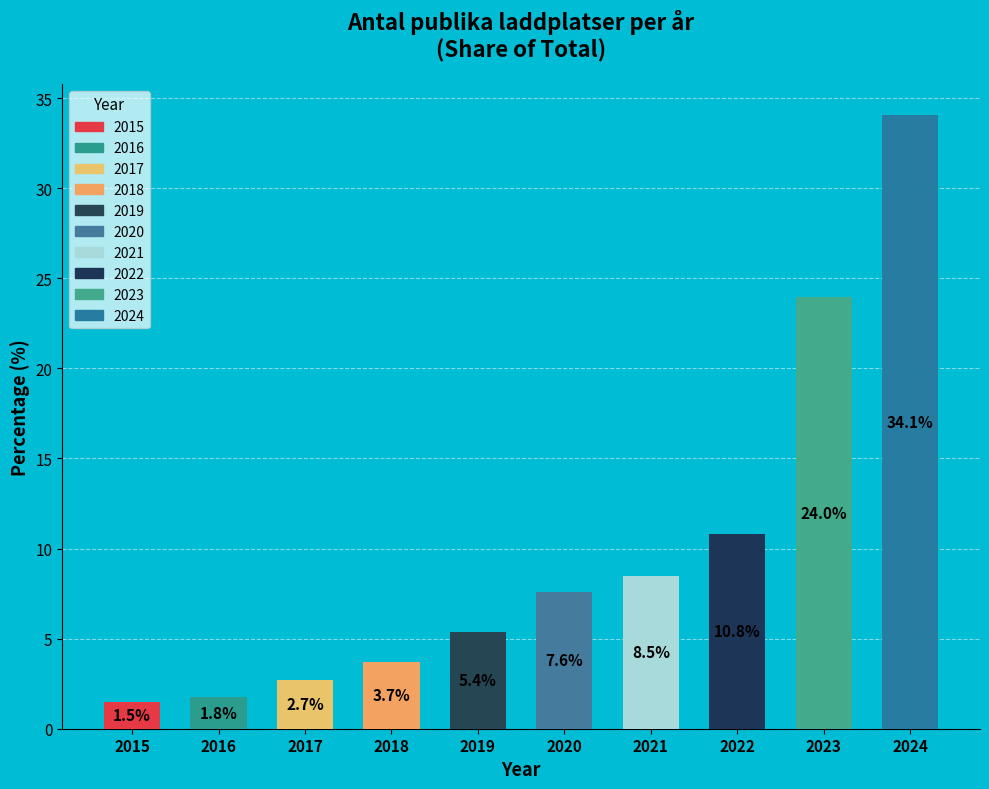

To the nearest percent, what percentage of the pie is 2023?

24%